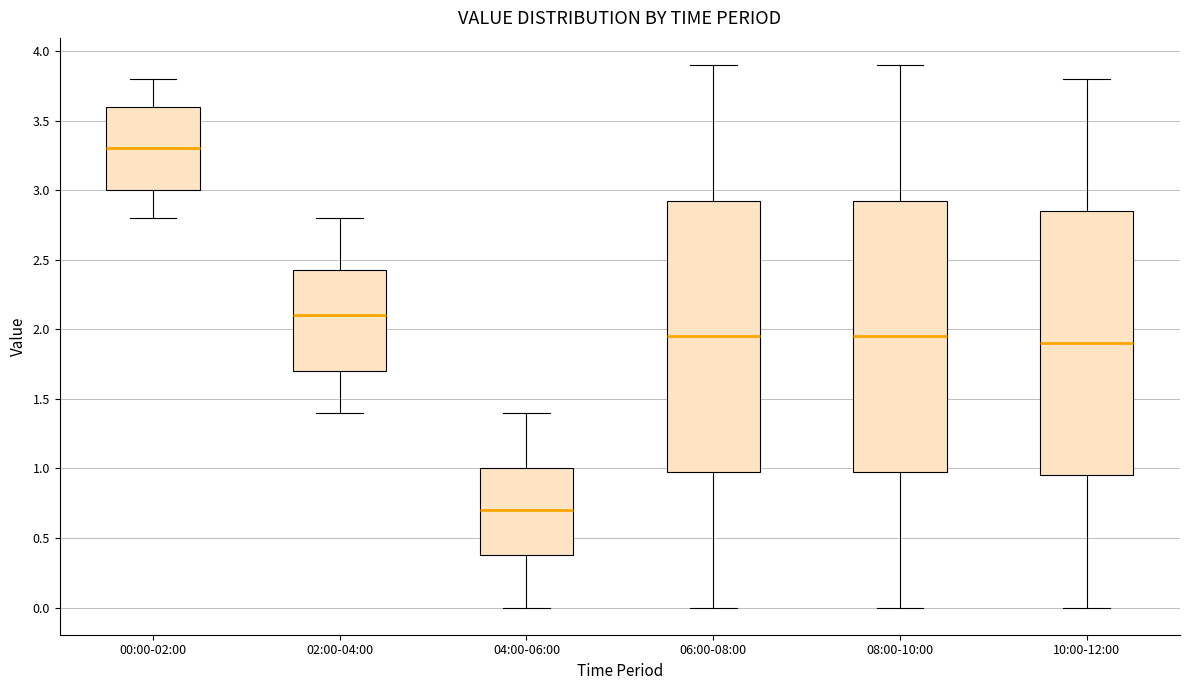

Reading left to right, read every box against the y-axis: the position of its median line, the range the box covers, and the ends of its whiskers. The values are not printed on the chart, so give them approximately, as read against the axis.

00:00-02:00: median 3.30, box 3.00 to 3.60, whiskers 2.80 to 3.80
02:00-04:00: median 2.10, box 1.70 to 2.45, whiskers 1.40 to 2.80
04:00-06:00: median 0.70, box 0.40 to 1.00, whiskers 0.00 to 1.40
06:00-08:00: median 1.95, box 1.00 to 2.95, whiskers 0.00 to 3.90
08:00-10:00: median 1.95, box 1.00 to 2.95, whiskers 0.00 to 3.90
10:00-12:00: median 1.90, box 0.95 to 2.85, whiskers 0.00 to 3.80